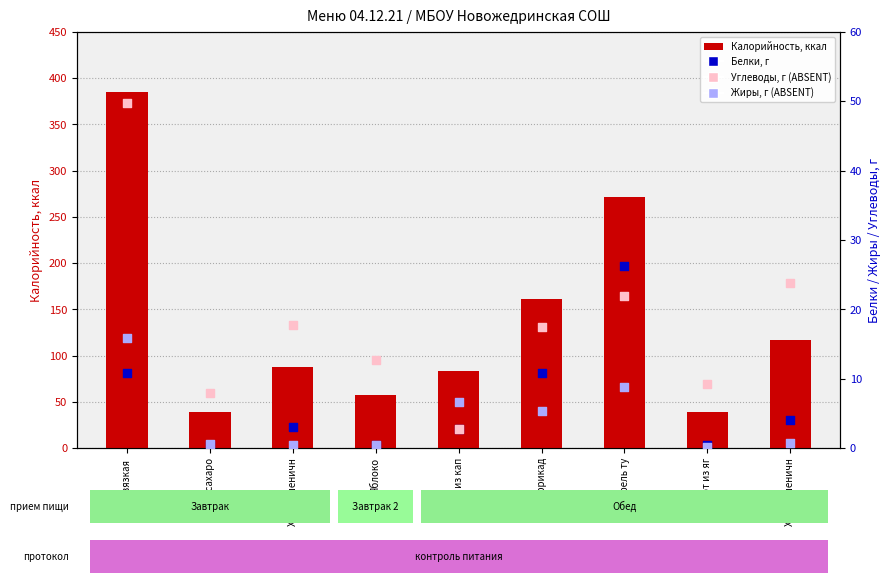

What is the total value across all series at Салат из кап?

95.6